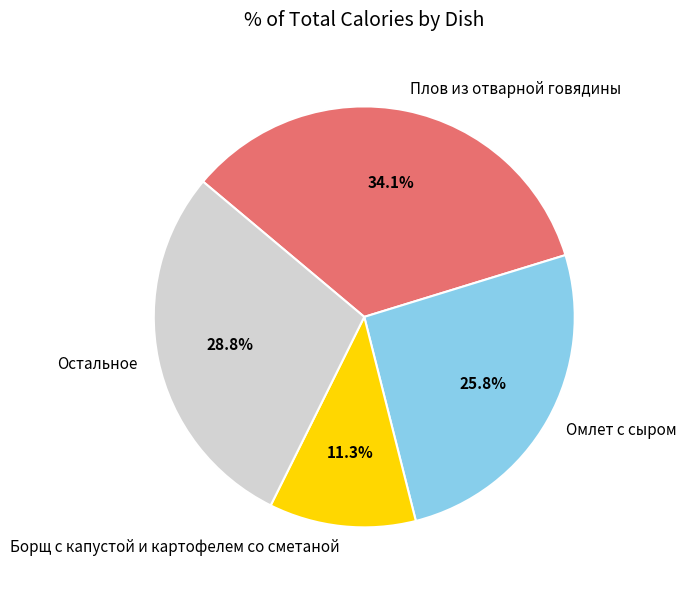

Is it true that Омлет с сыром is 26% of the pie?

True